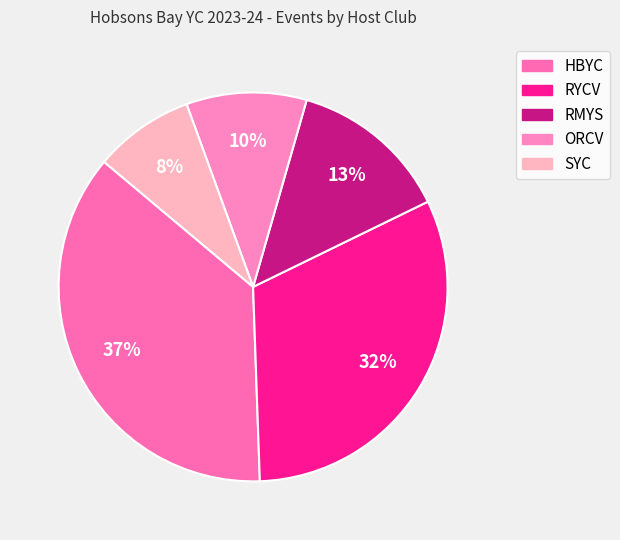

Which slice is the largest?

HBYC